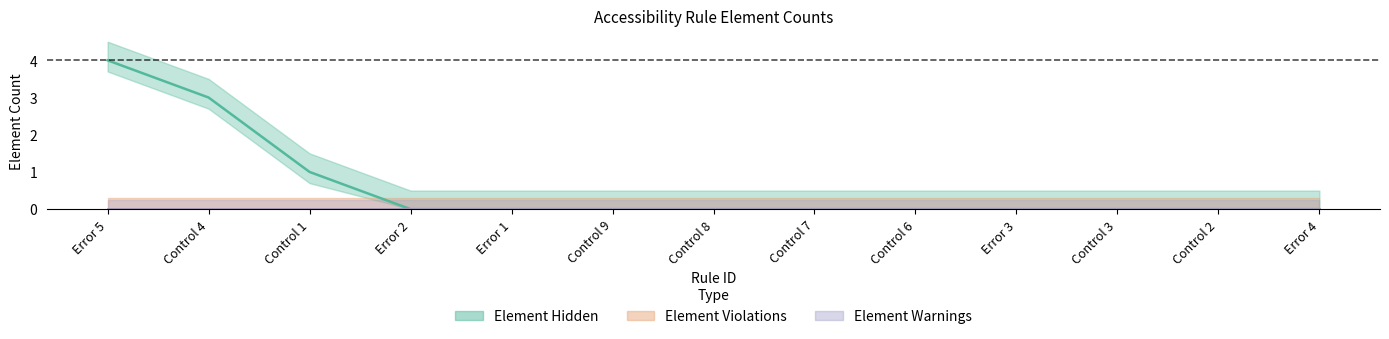

Where is Element Violations nearest to the value 0?

Error 5